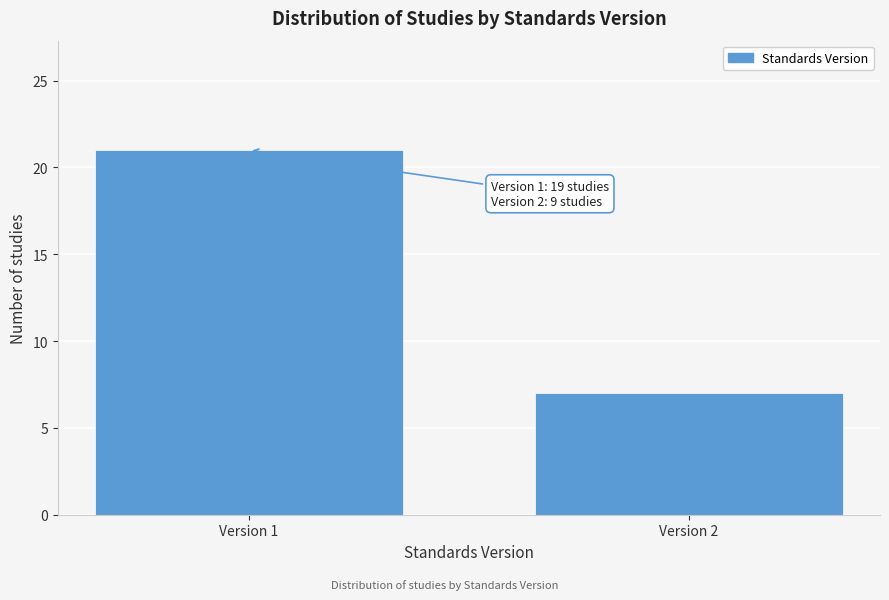

Reading left to right, what are all the values shown in this chart?

Version 1=21	Version 2=7